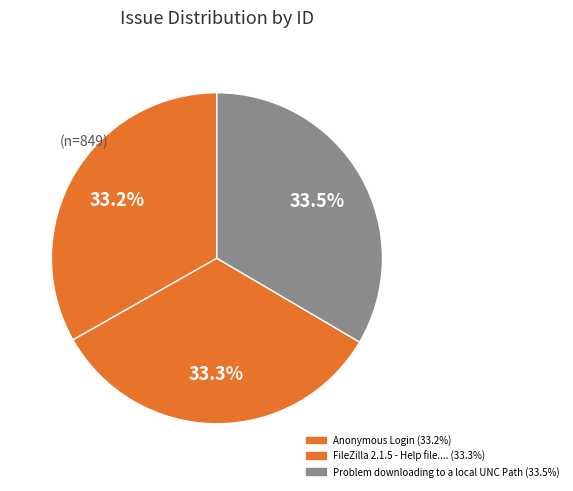

How many slices are in this pie chart?

3